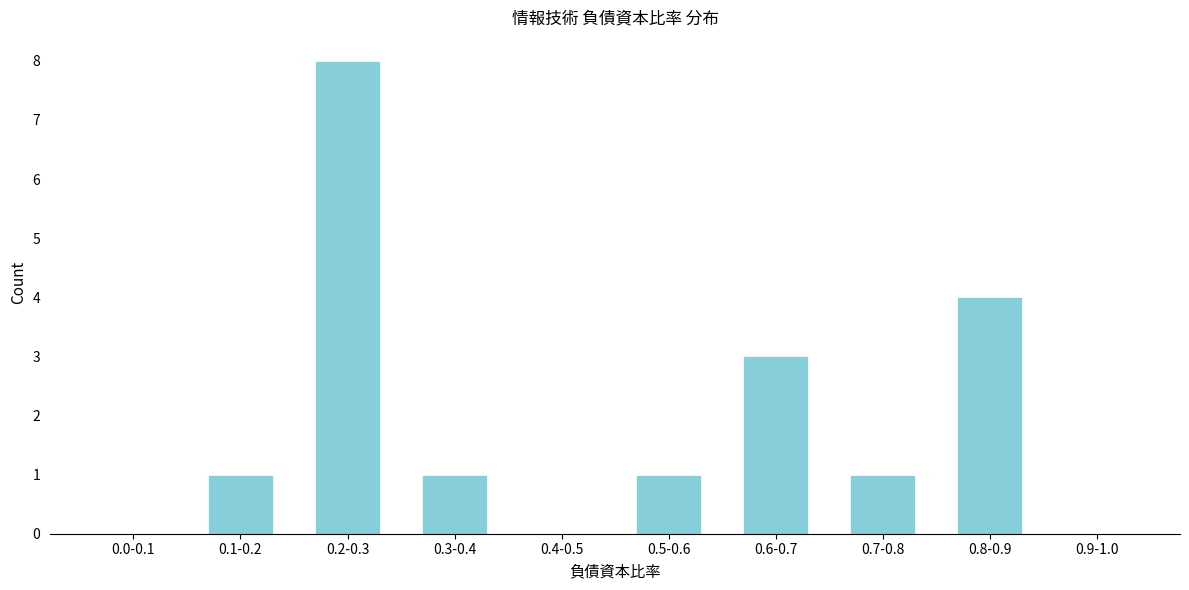

Reading left to right, transcribe all the data shown in this chart.

0.0-0.1=0	0.1-0.2=1	0.2-0.3=8	0.3-0.4=1	0.4-0.5=0	0.5-0.6=1	0.6-0.7=3	0.7-0.8=1	0.8-0.9=4	0.9-1.0=0